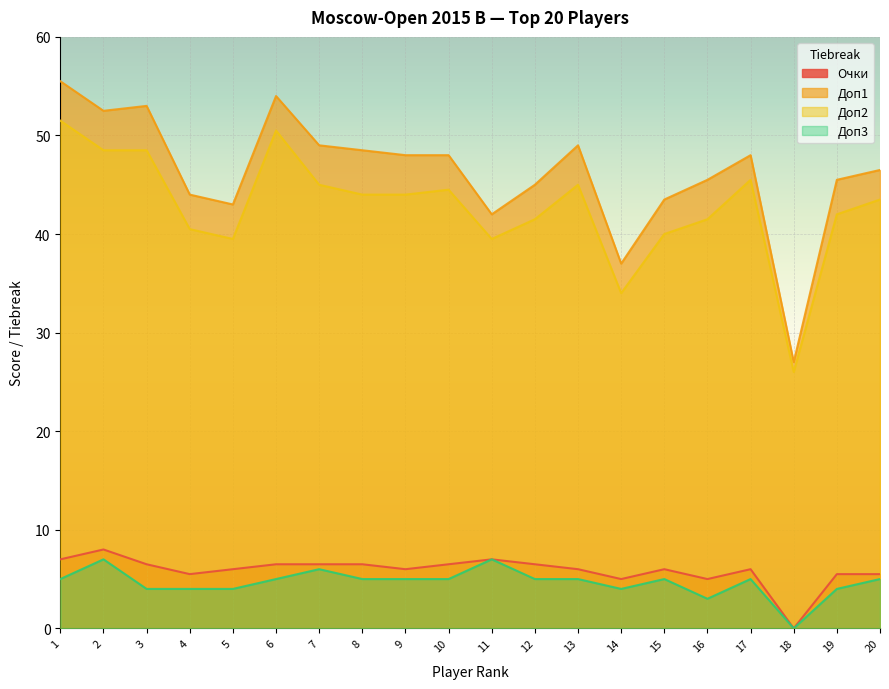

What is the approximate value of Доп2 at 20?

43.5